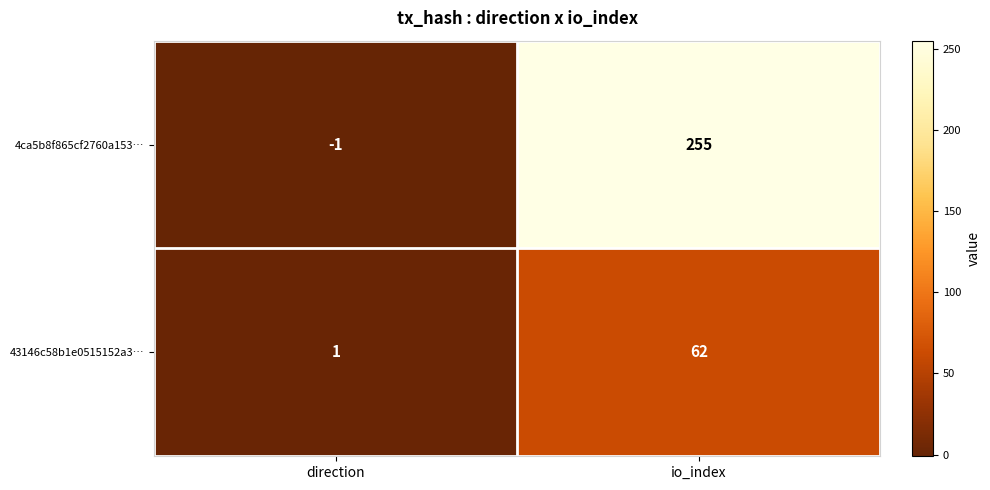

At which category is the sum across all series the highest?

io_index